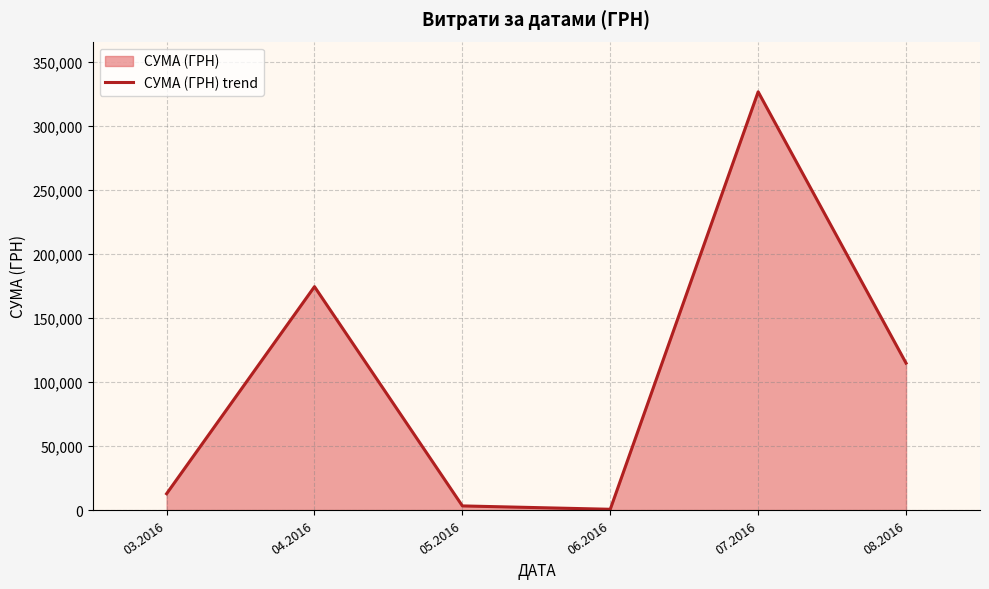

How many interior local peaks (higher than both neighbors) does the data have?

2